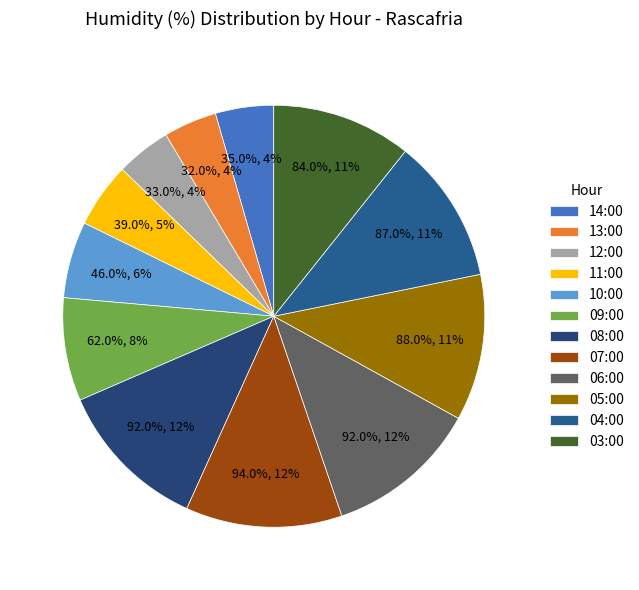

What is the smallest slice in the pie chart?

13:00